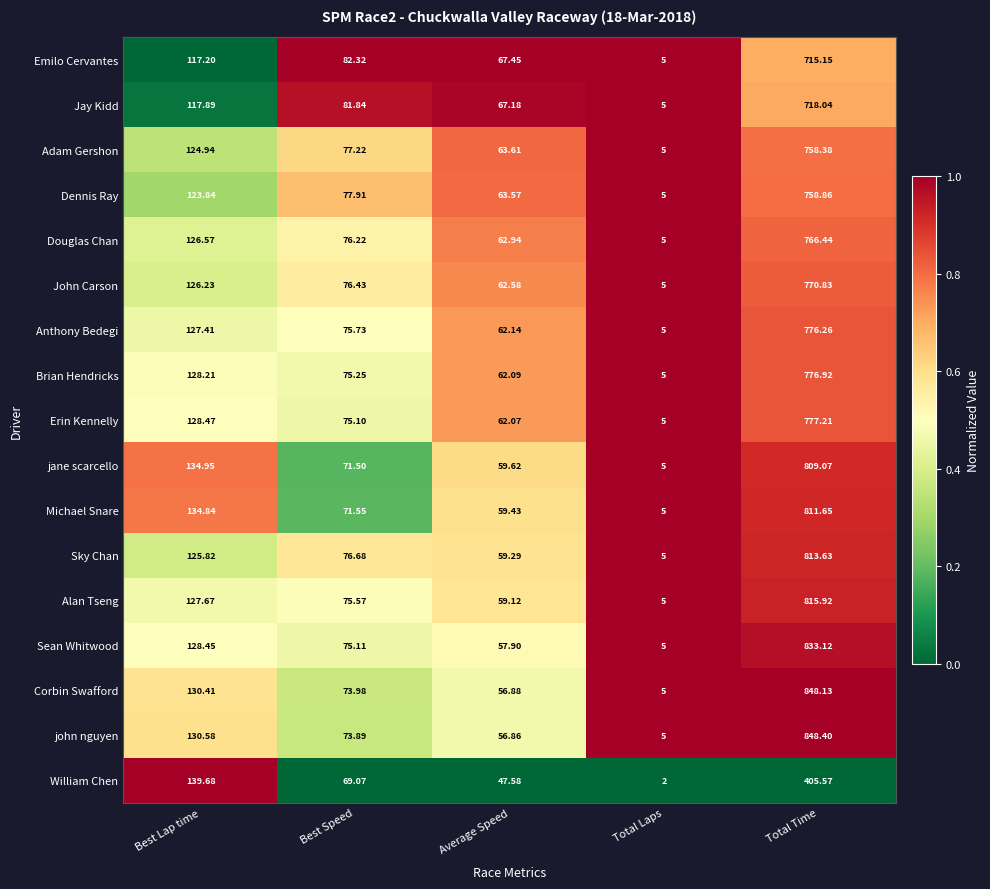

Where is John Carson nearest to the value 387?

Best Lap time